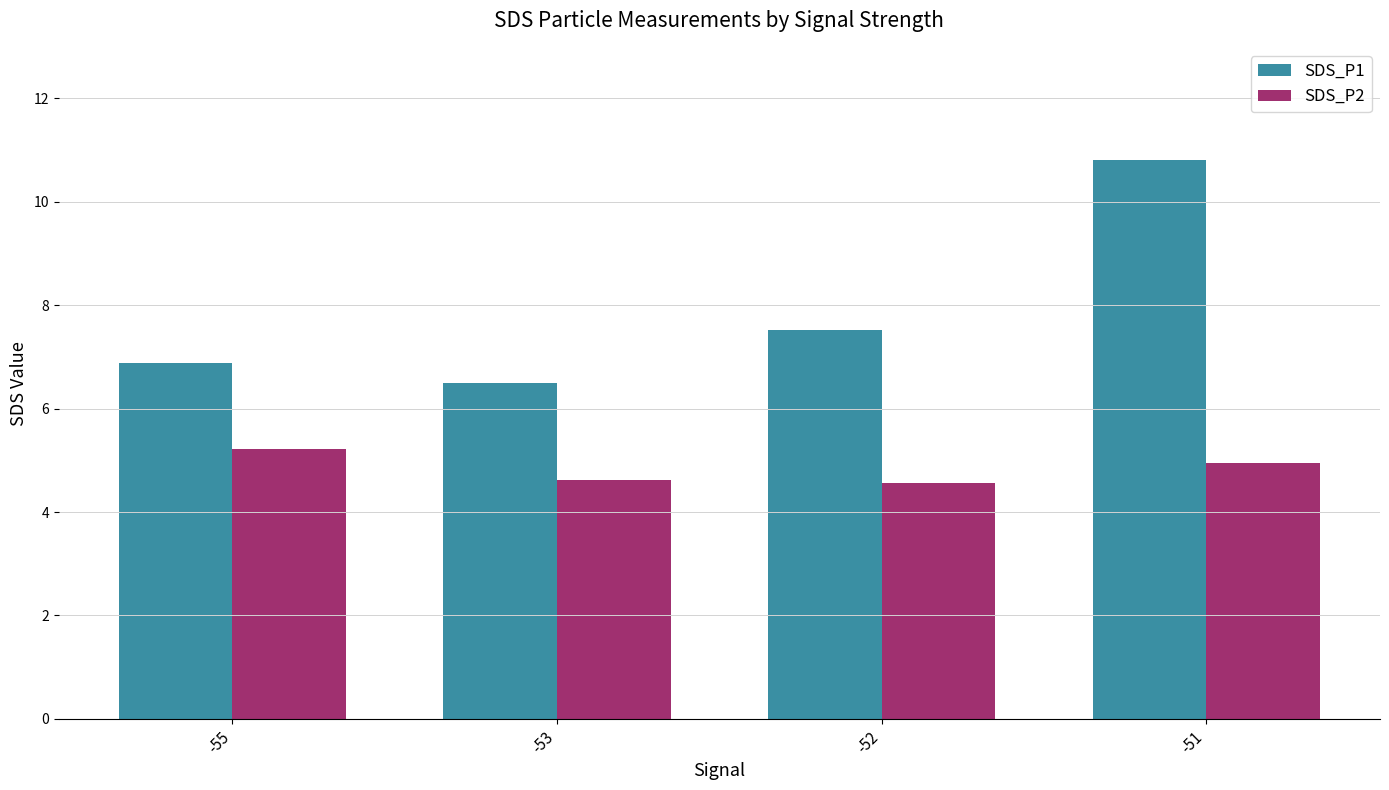

What is the maximum value for SDS_P1?

10.8